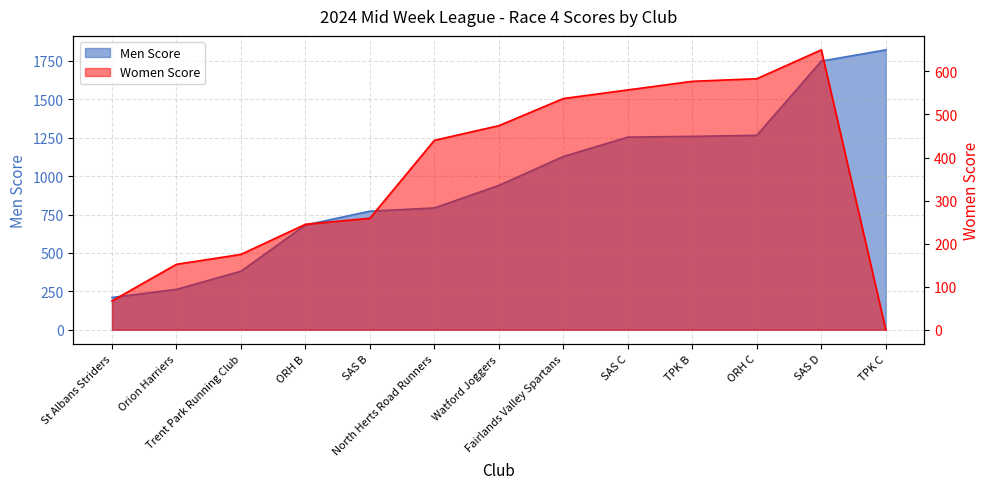

What is the total value across all series at St Albans Striders?

277